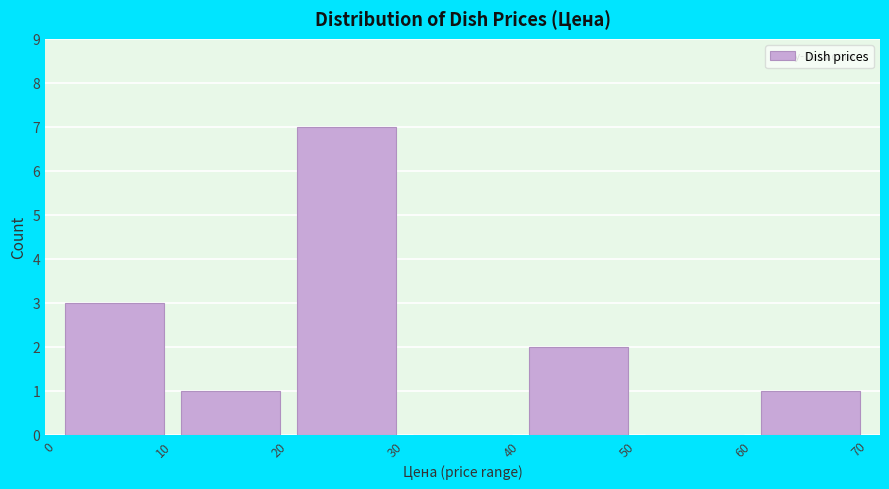

Reading left to right, list every bar in this chart as the range it spans on the x-axis followed by its height. The values are not printed on the chart, so give them approximately, as read against the axis.

0 to 10: 3
10 to 20: 1
20 to 30: 7
30 to 40: 0
40 to 50: 2
50 to 60: 0
60 to 70: 1